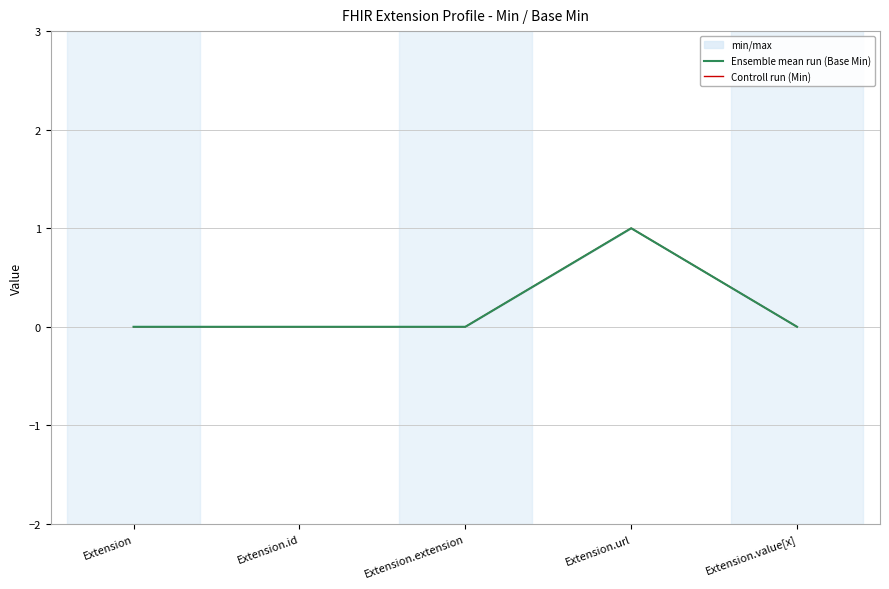

Rank the series by their maximum value, from lowest to highest.

Ensemble mean run (Base Min), Controll run (Min)